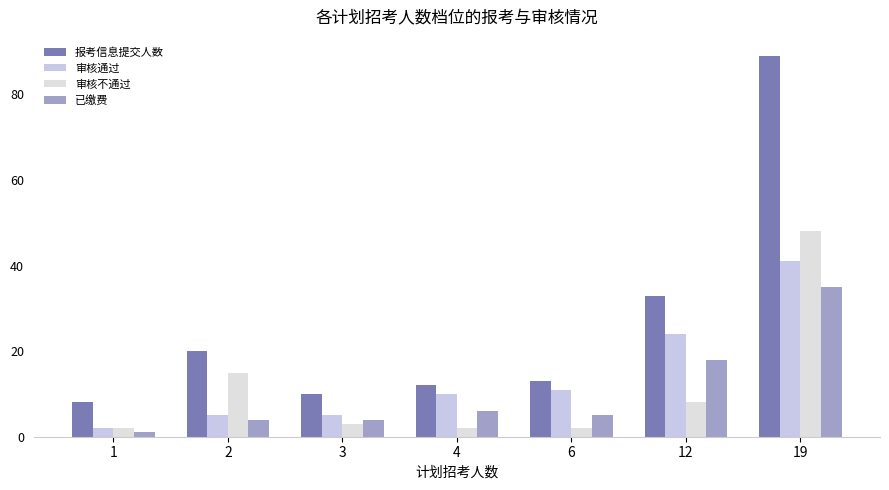

The 审核不通过 series shows 3 at 1. True or false?

False